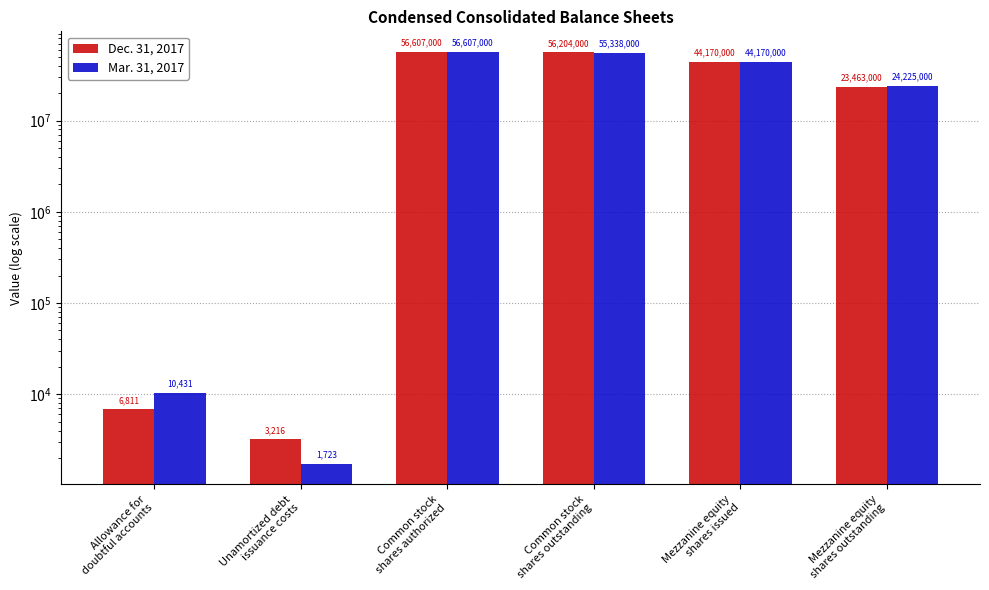

Which category has the highest value in the Dec. 31, 2017 series?

Common stock
shares authorized